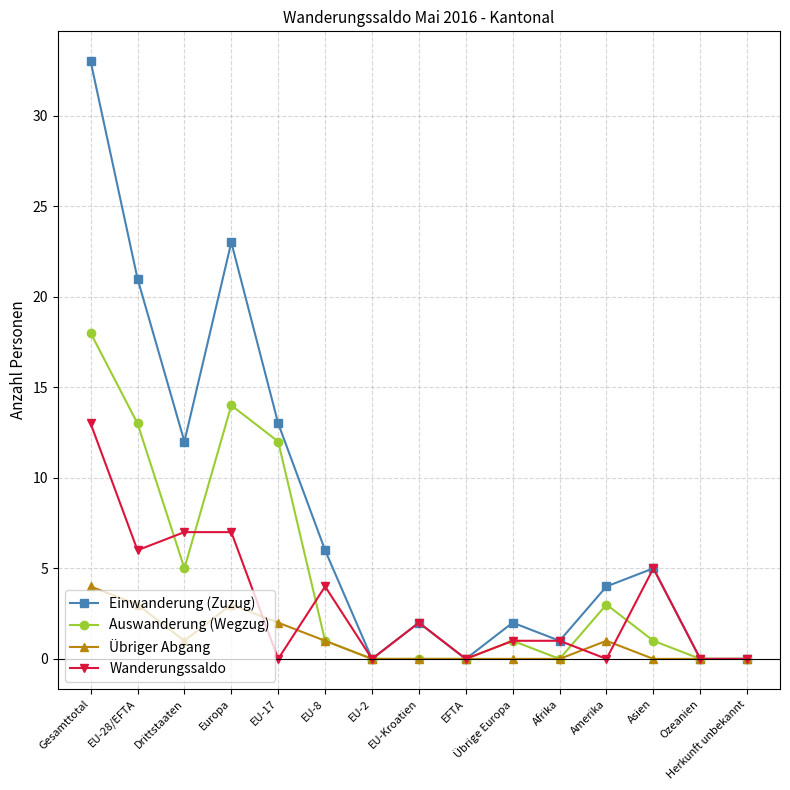

What is the average value of the Übriger Abgang series?

1